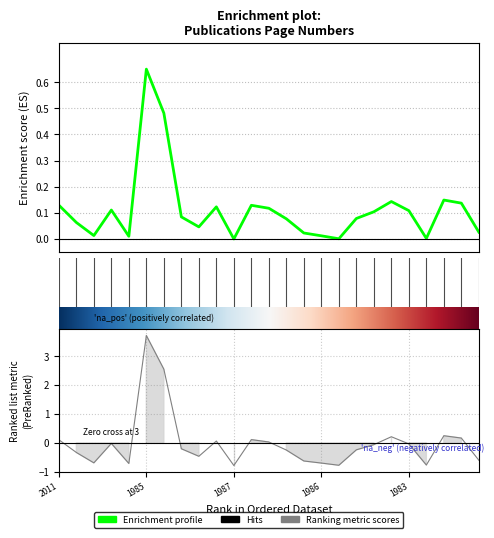

Is it true that Letzte Seite equals 0.1 at 1987?

False